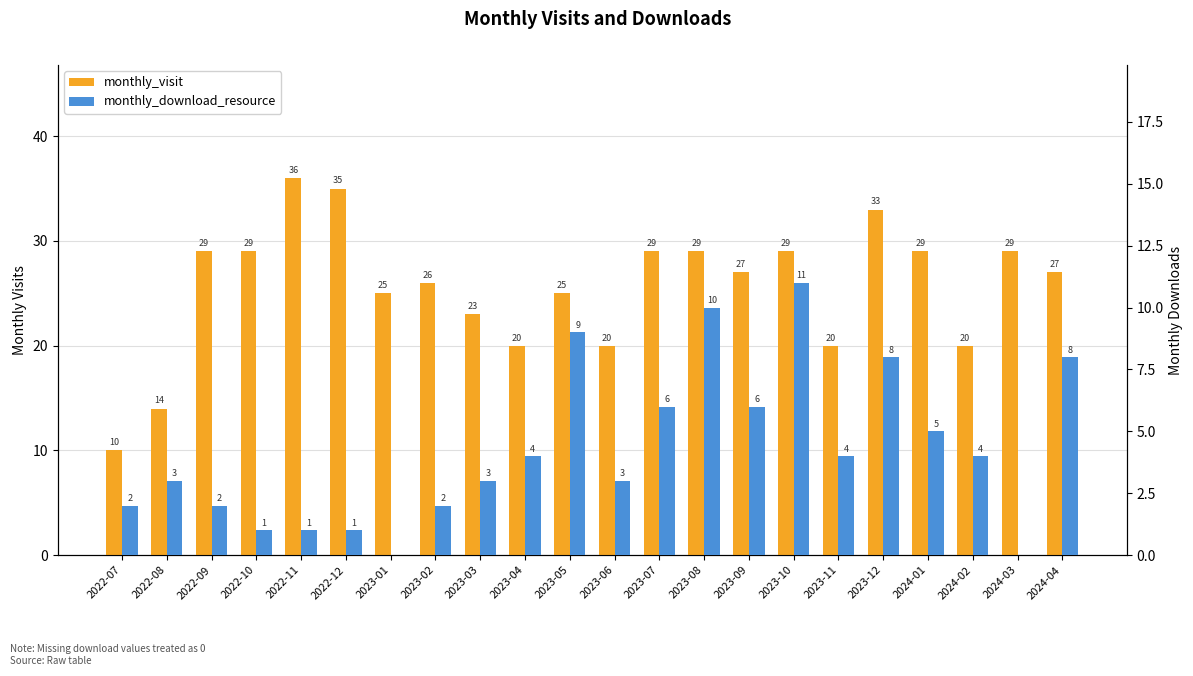

What is the label of the 22nd bar from the left?

2024-04